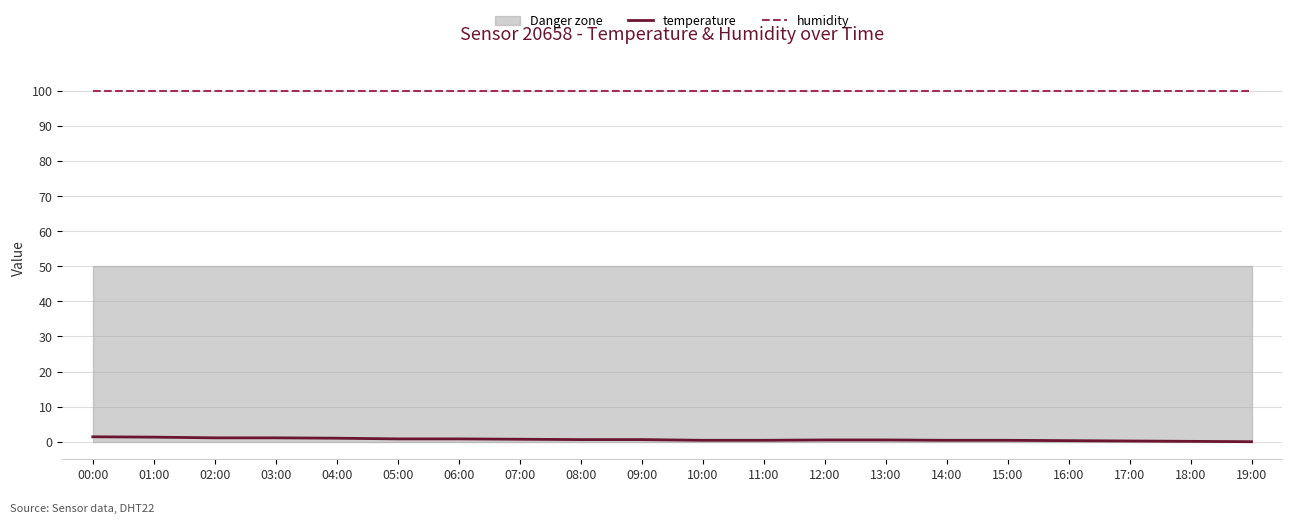

True or false: humidity and temperature intersect in this chart.

False